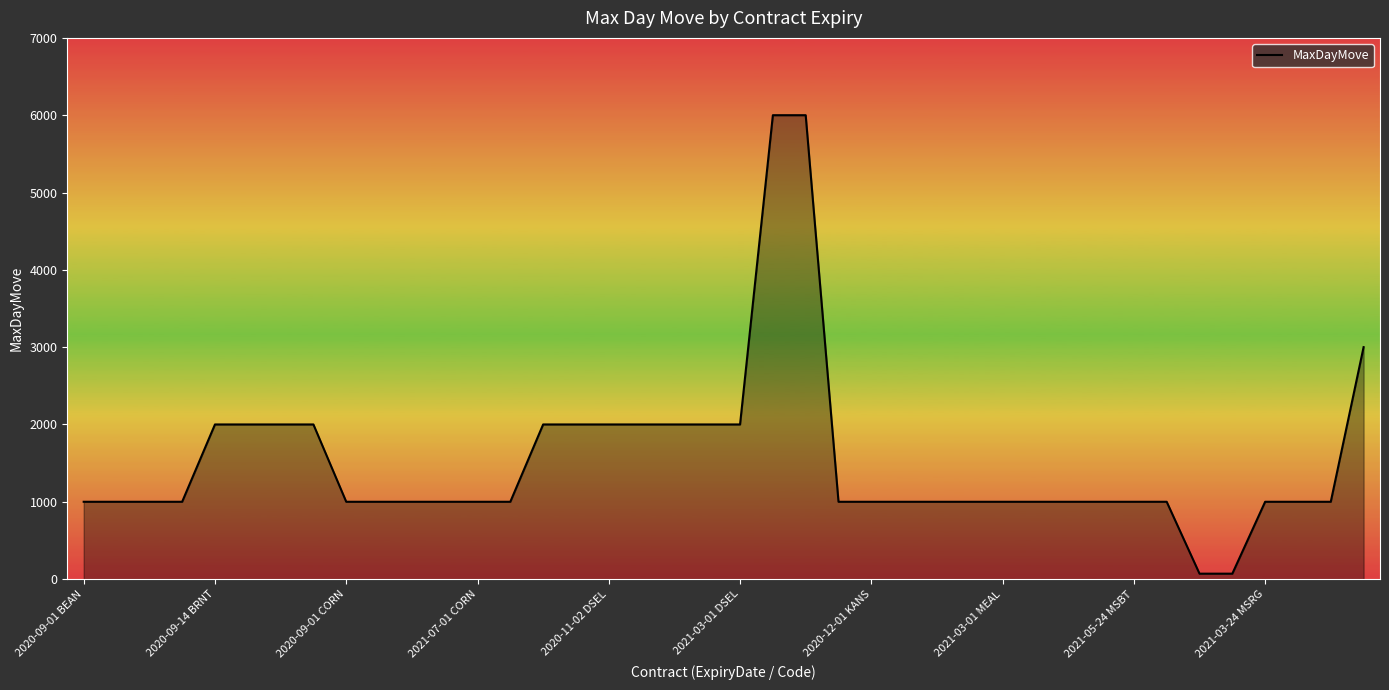

What is the maximum value shown in the chart?

6000